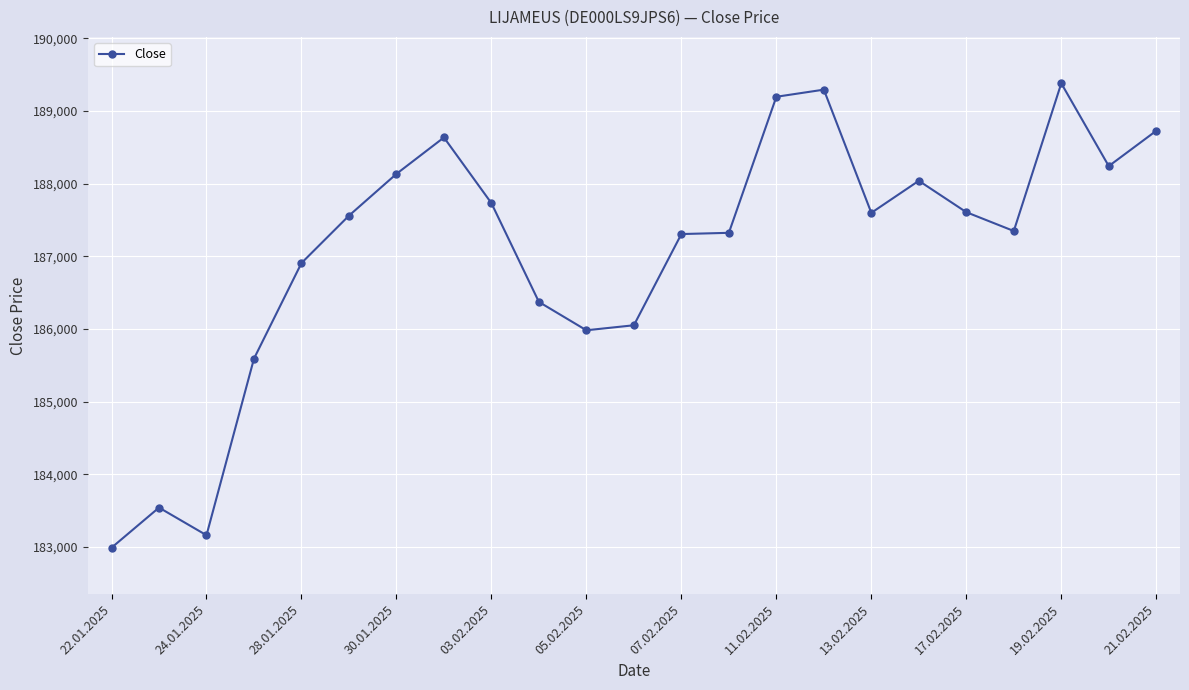

True or false: there are more than 1 points higher than both neighbors.

True